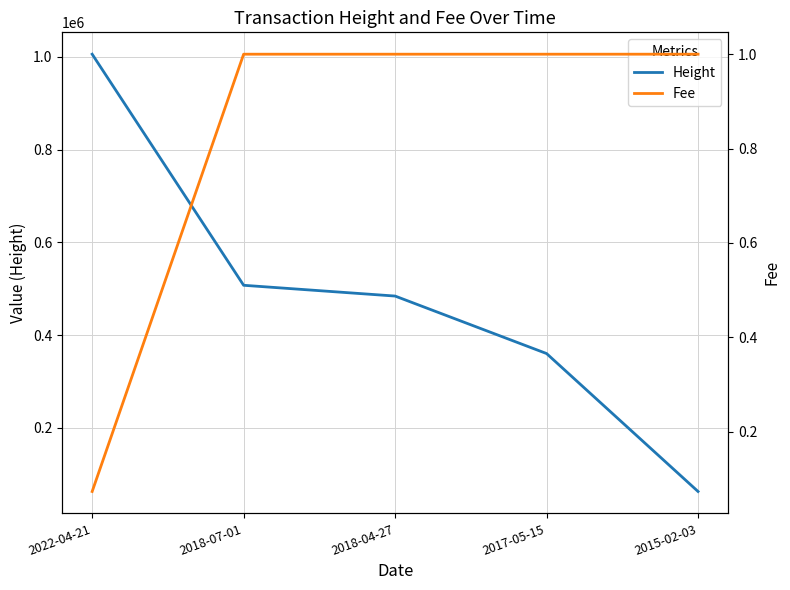

At how many categories does at least one series exceed 677270?

1